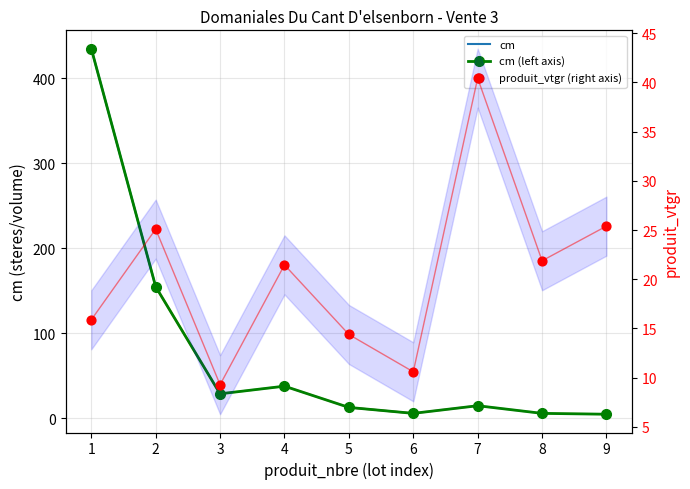

Which series has the widest spread of Y values?

cm